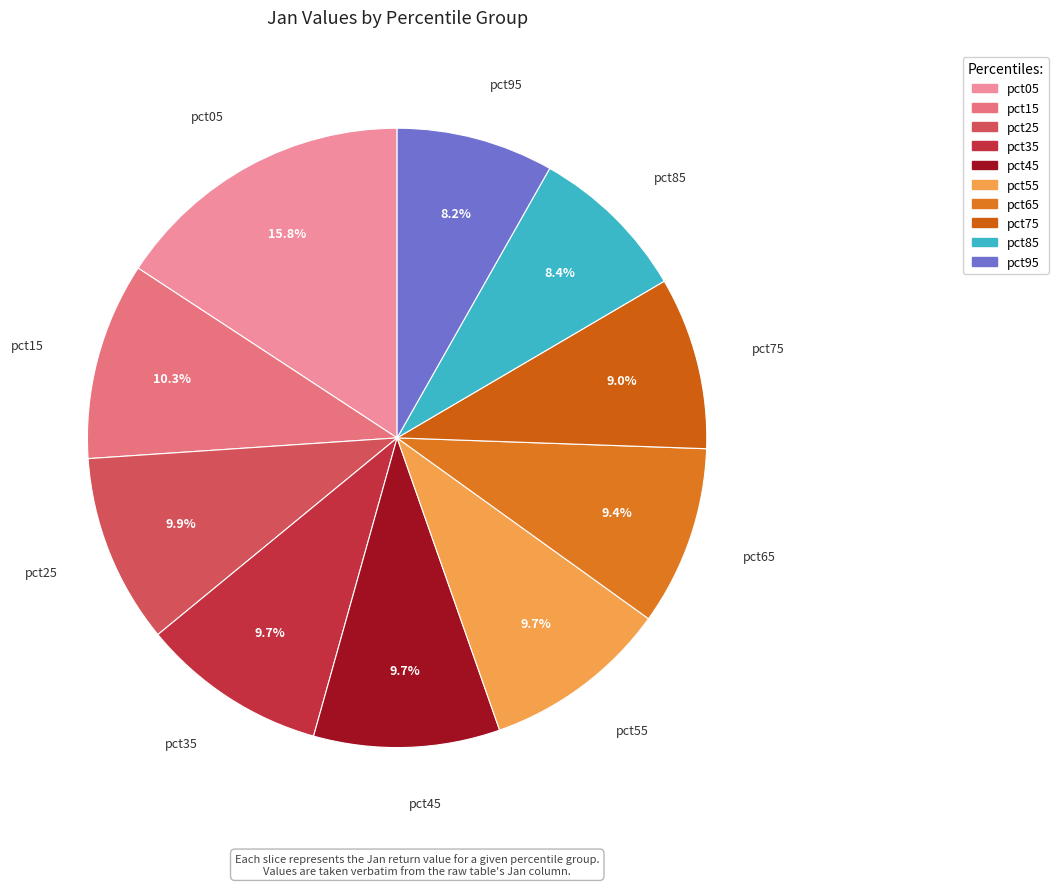

Which has a higher value, pct95 or pct15?

pct15